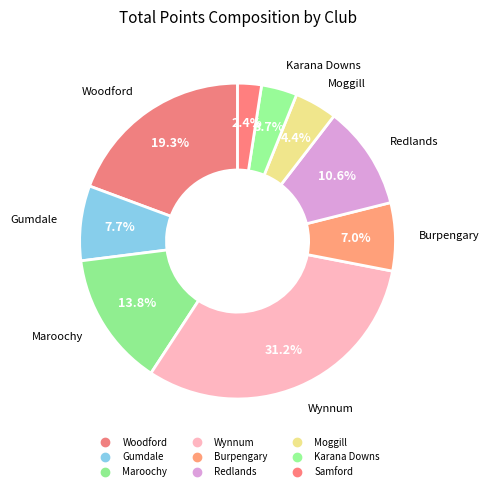

Is Woodford the majority of the pie?

No